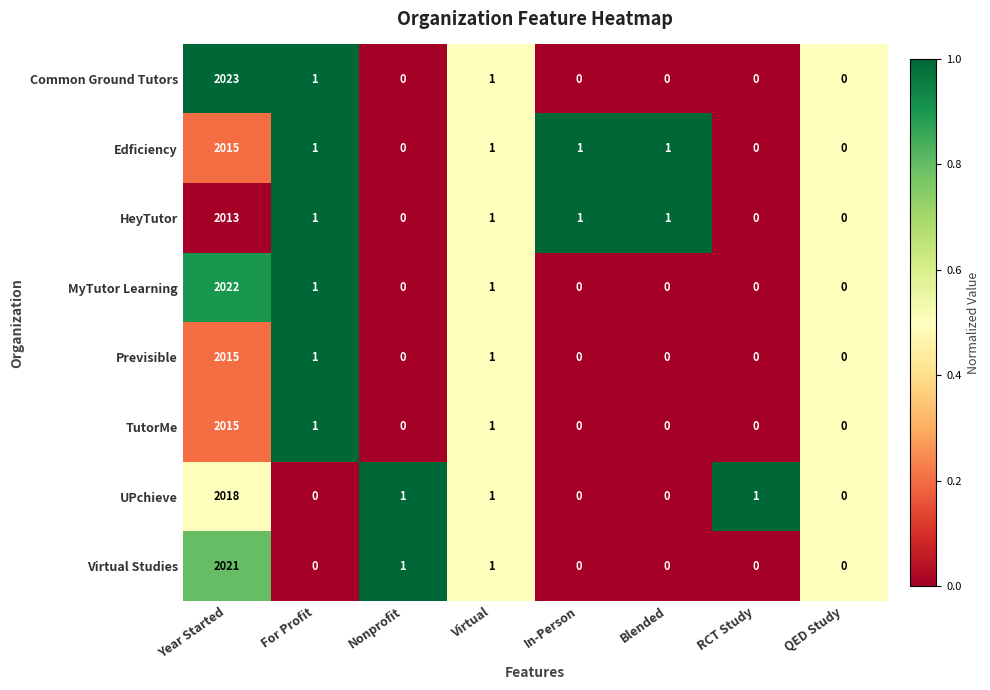

How many positive values does the Previsible series have?

3